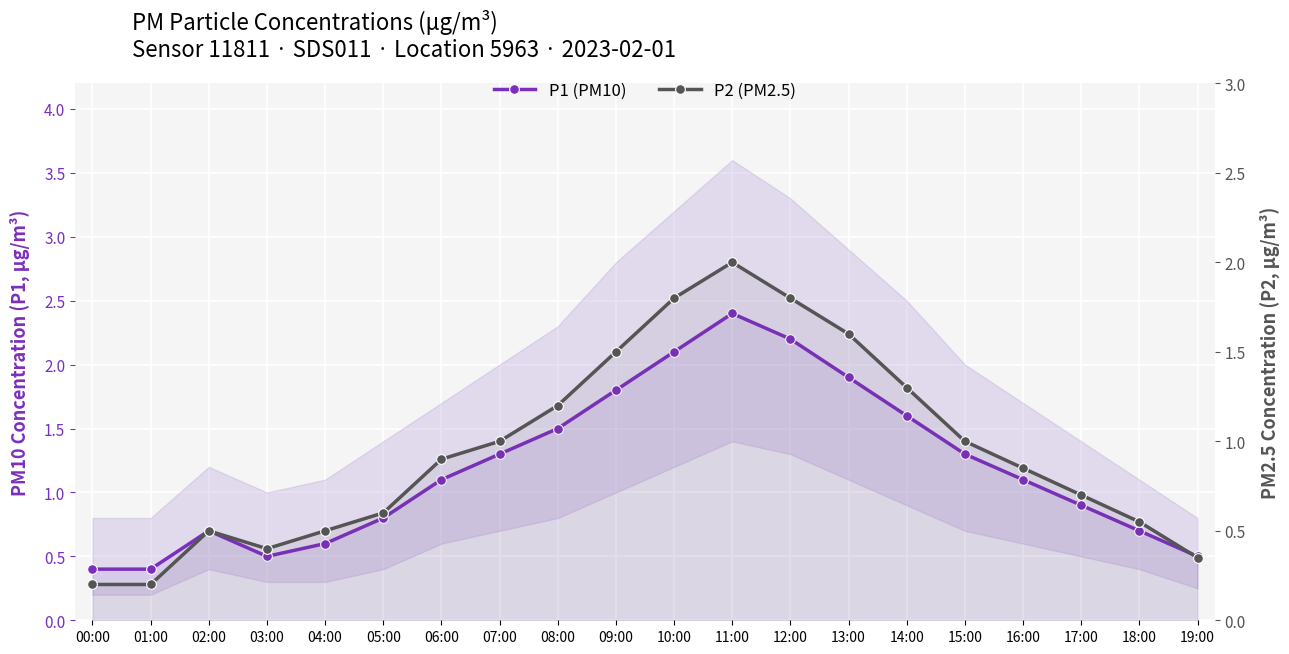

True or false: P1 (PM10) and P2 (PM2.5) cross at least once.

False